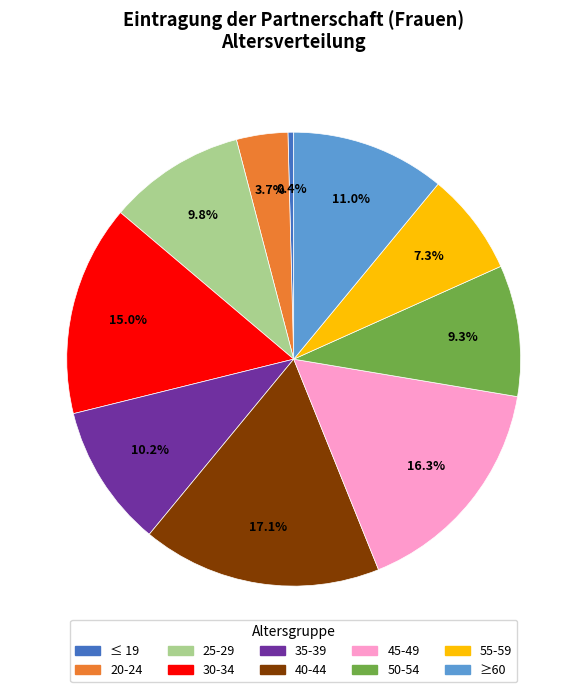

True or false: 45-49 accounts for 16% of the total.

True